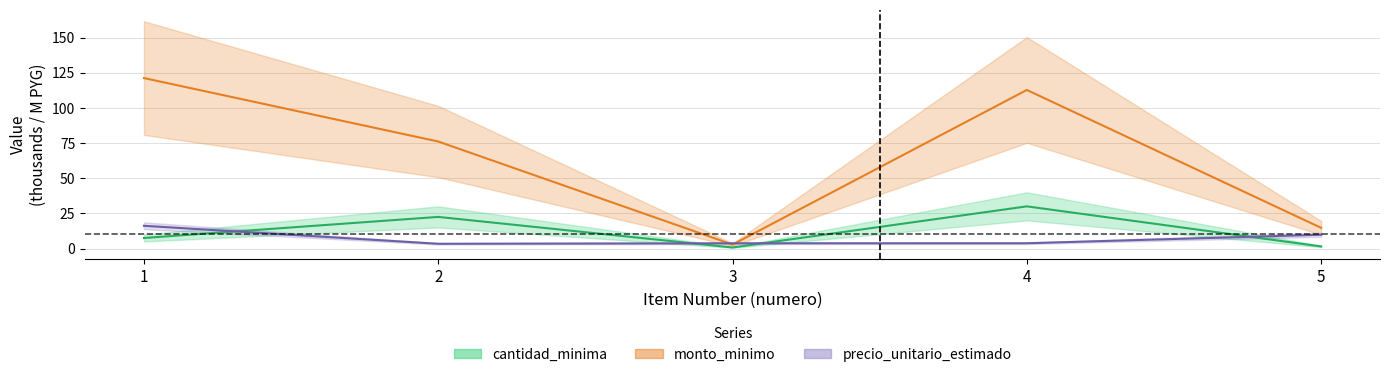

Rank the series at 5 from lowest to highest value.

cantidad_minima, precio_unitario_estimado, monto_minimo